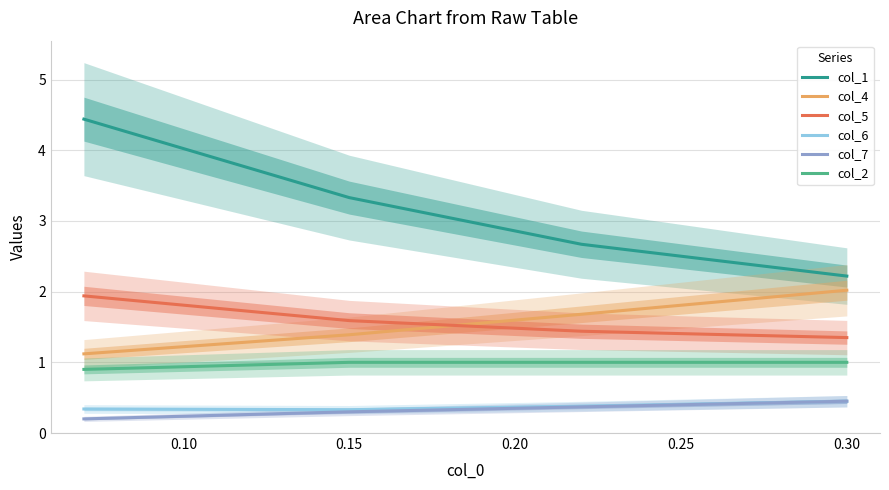

Which series has the largest range (max minus min)?

col_1